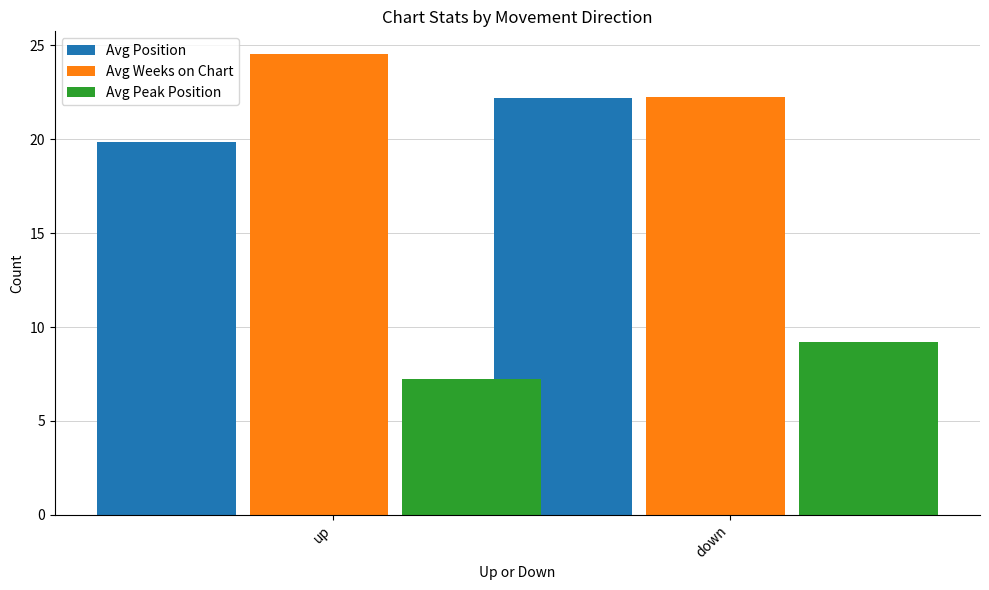

True or false: Avg Position has a value of 13.8 at down.

False